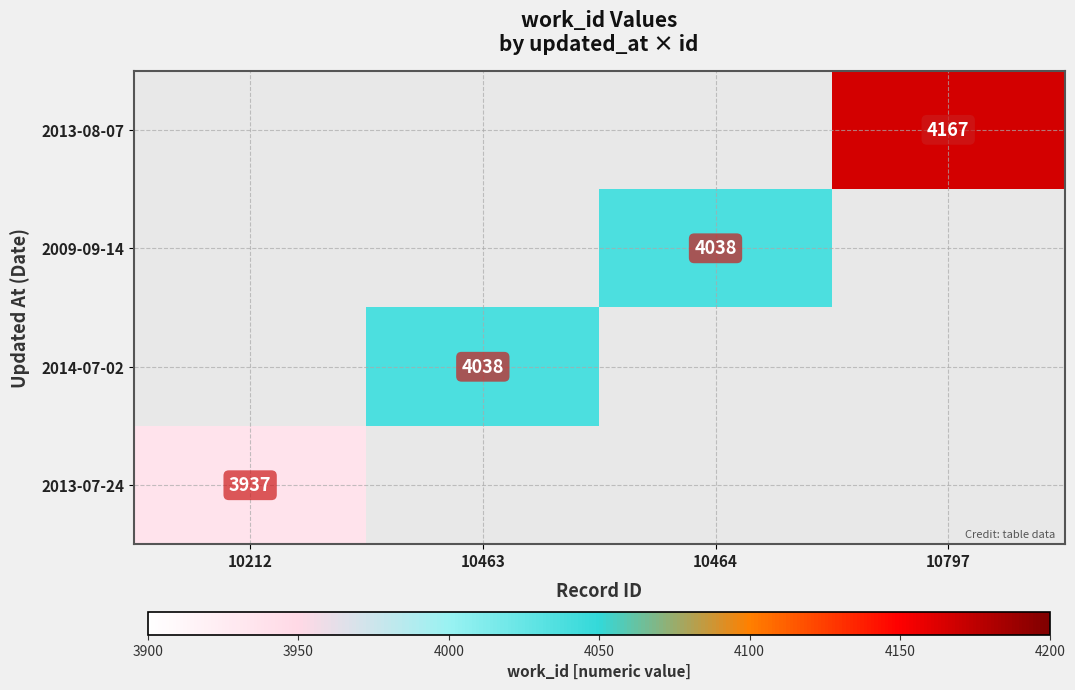

Is it true that 2009-09-14 equals 2255 at 10464?

False